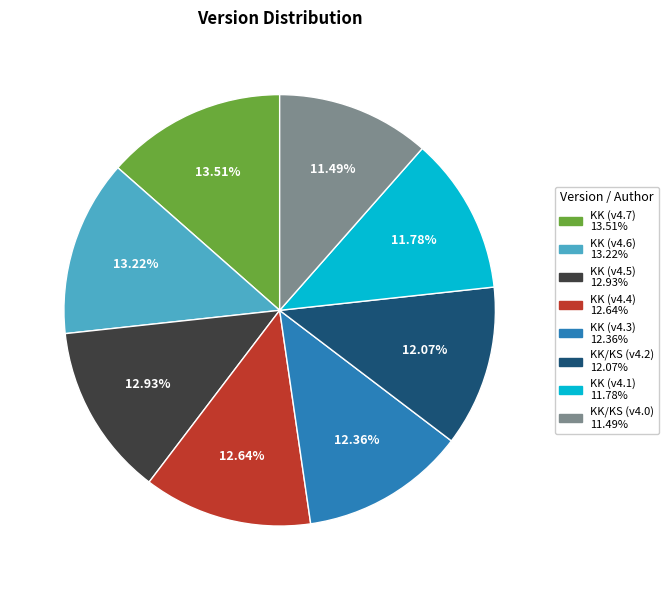

Is there a majority slice in this chart?

No